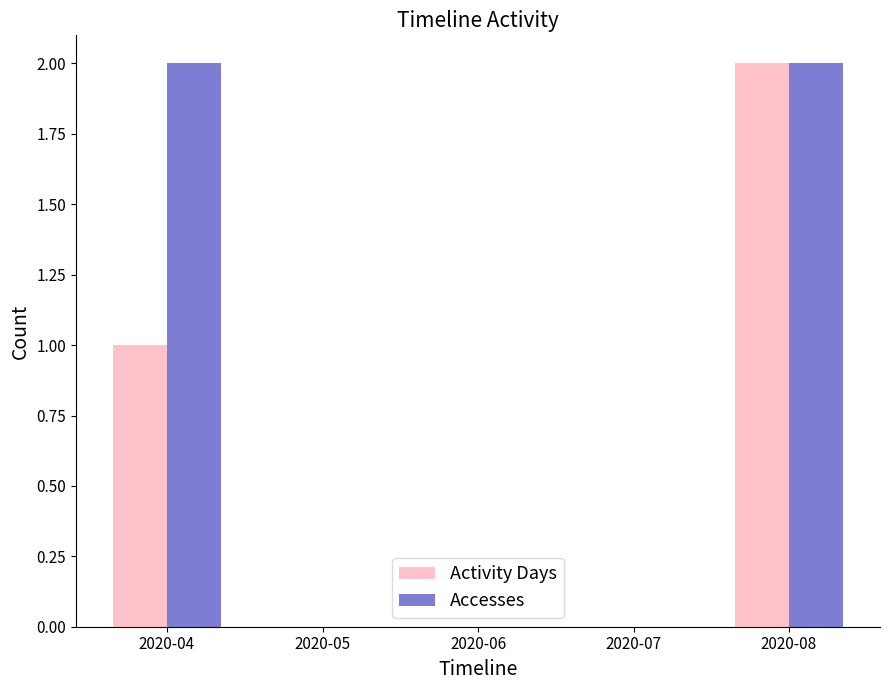

The Activity Days series shows 1 at 2020-05. True or false?

False